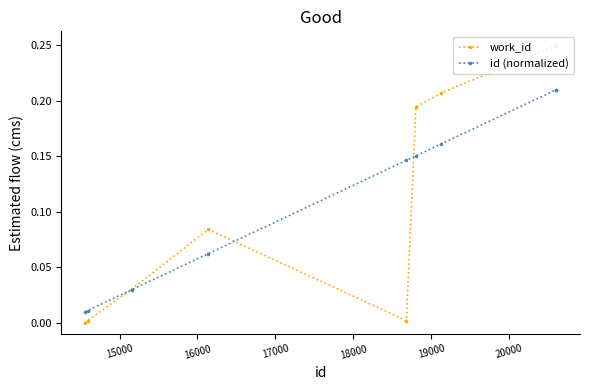

Rank the series by their maximum value, from highest to lowest.

work_id, id (normalized)